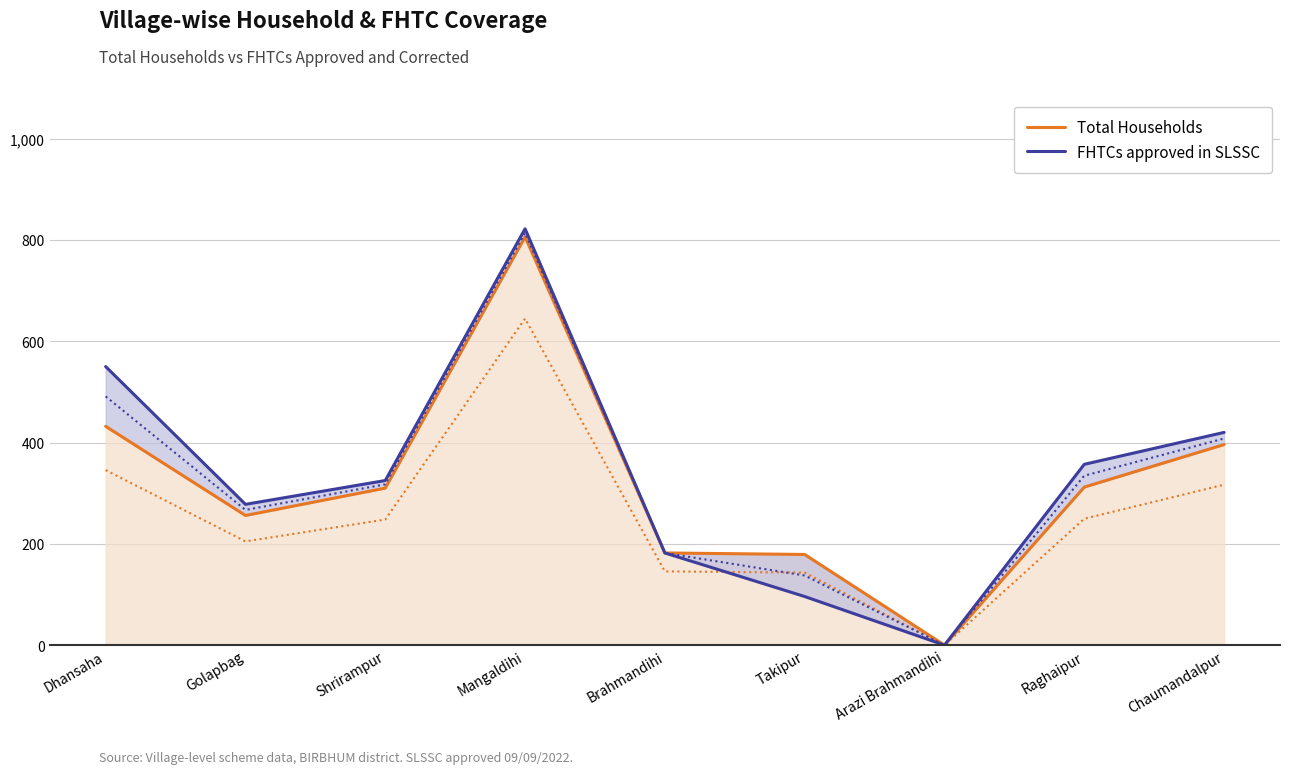

Where is the first local maximum for FHTCs approved in SLSSC?

Mangaldihi